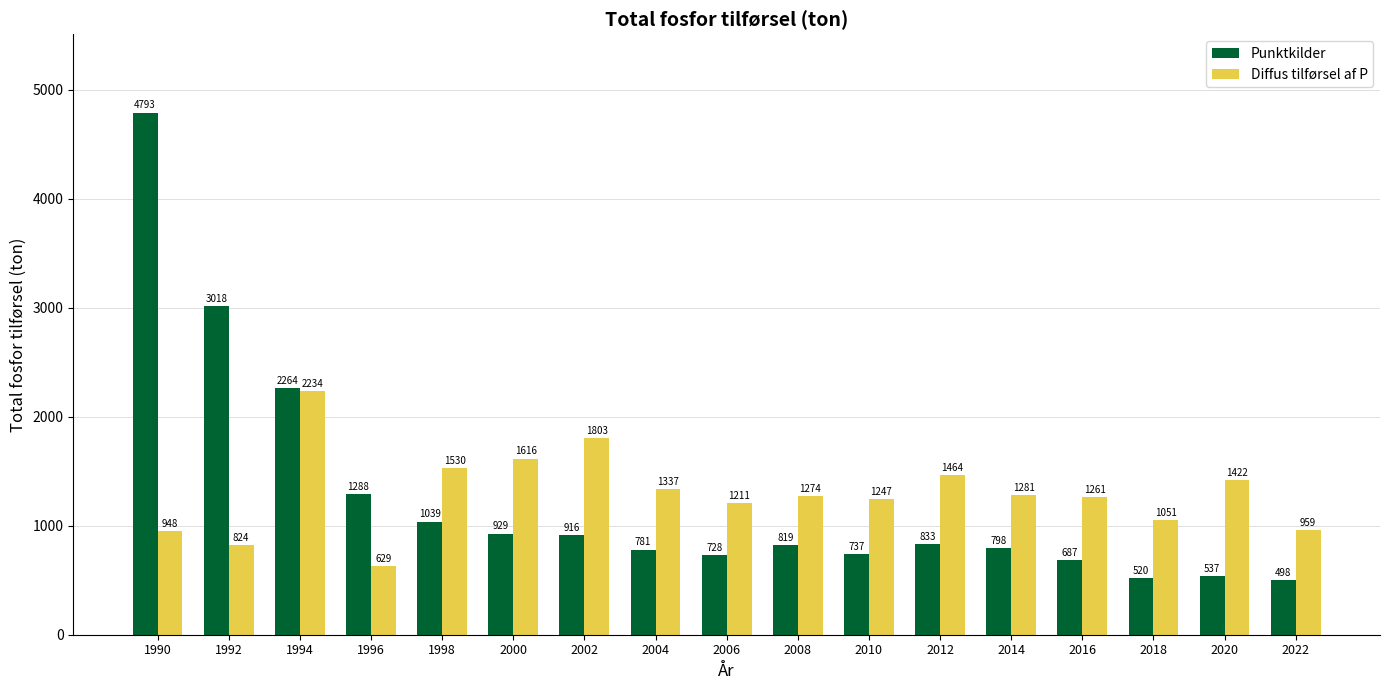

Reading left to right, extract all data points from this chart.

Punktkilder: 4793	3018	2264	1288	1039	929	916	781	728	819	737	833	798	687	520	537	498
Diffus tilførsel af P: 948	824	2234	629	1530	1616	1803	1337	1211	1274	1247	1464	1281	1261	1051	1422	959